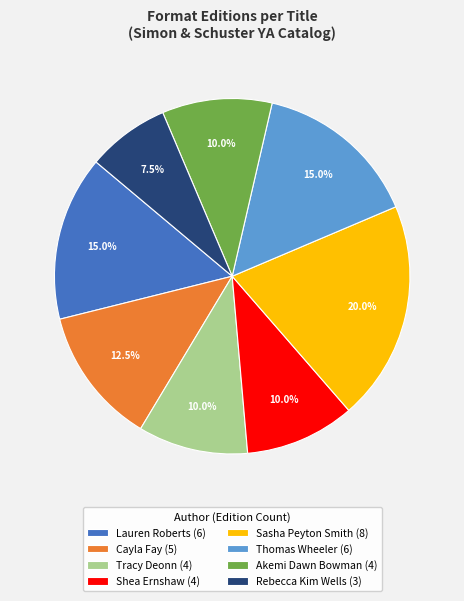

Which category has the biggest portion of the pie?

Sasha Peyton Smith (8)